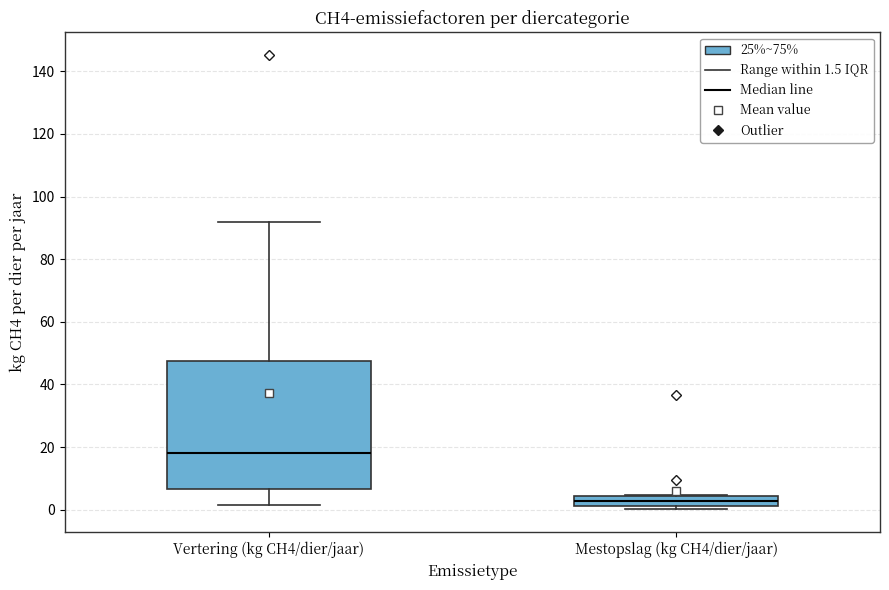

Where is the lower edge of the box for Mestopslag (kg CH4/dier/jaar) on the y-axis? The values are not printed on the chart, so give them approximately, as read against the axis.

2